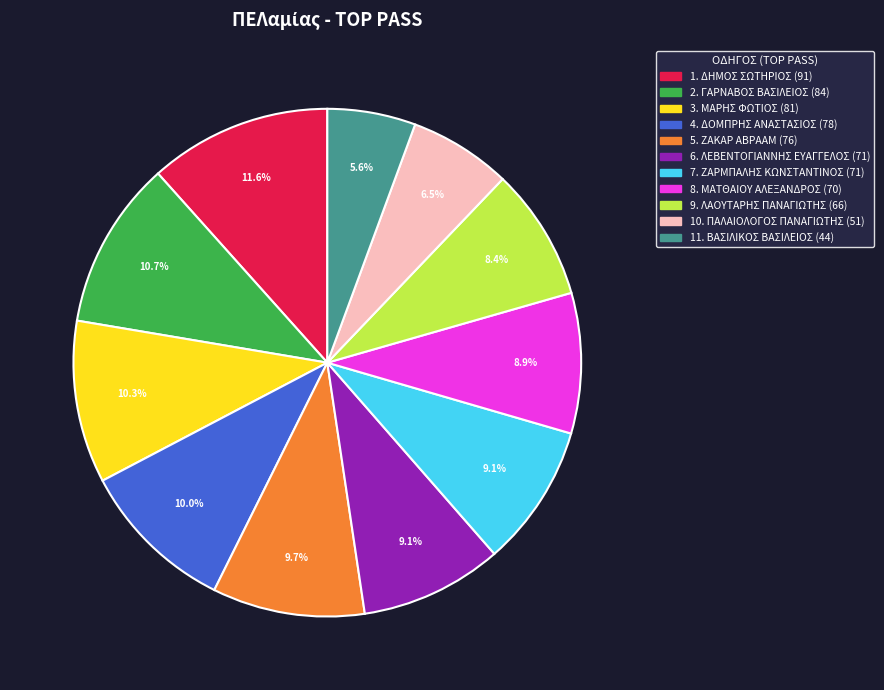

Is there a majority slice in this chart?

No